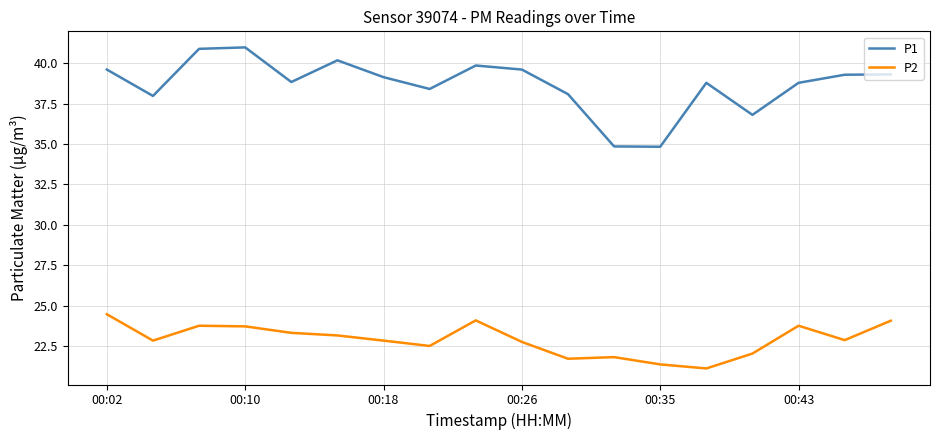

Rank the series by their maximum value, from lowest to highest.

P2, P1